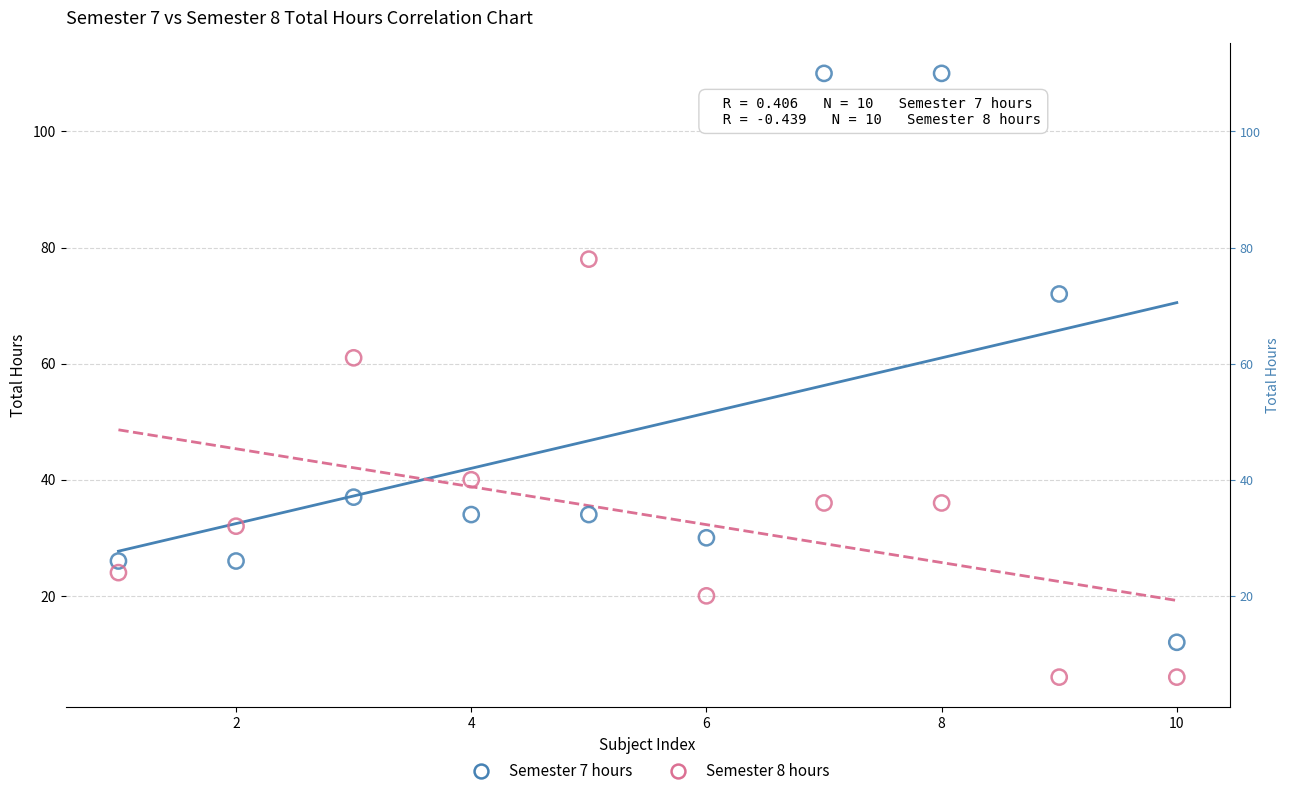

What are all the series names shown in the legend?

Semester 7 hours, Semester 8 hours